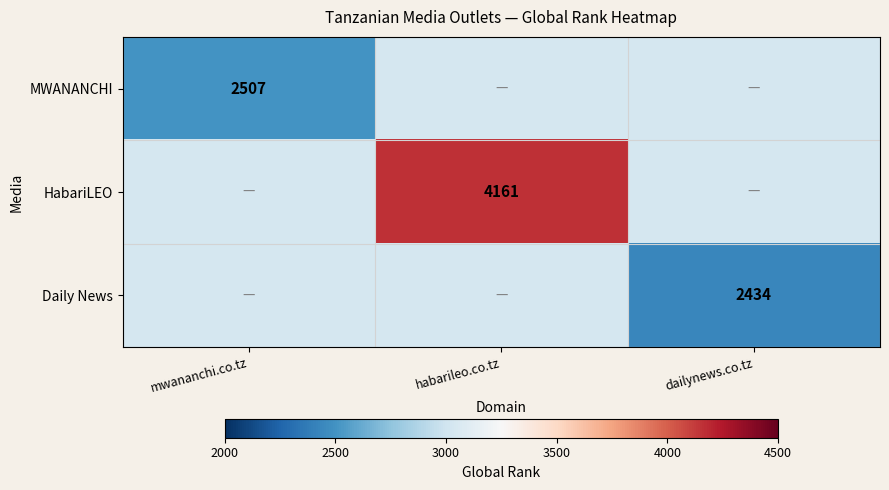

Is it true that HabariLEO equals 5741 at habarileo.co.tz?

False